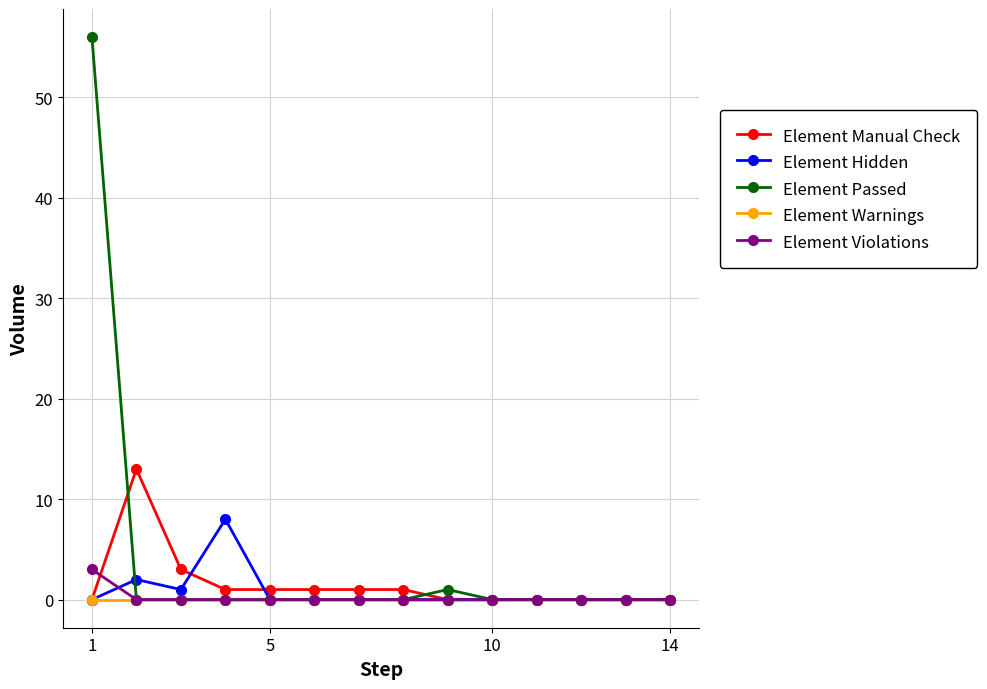

Which series has the largest total across all categories?

Element Passed